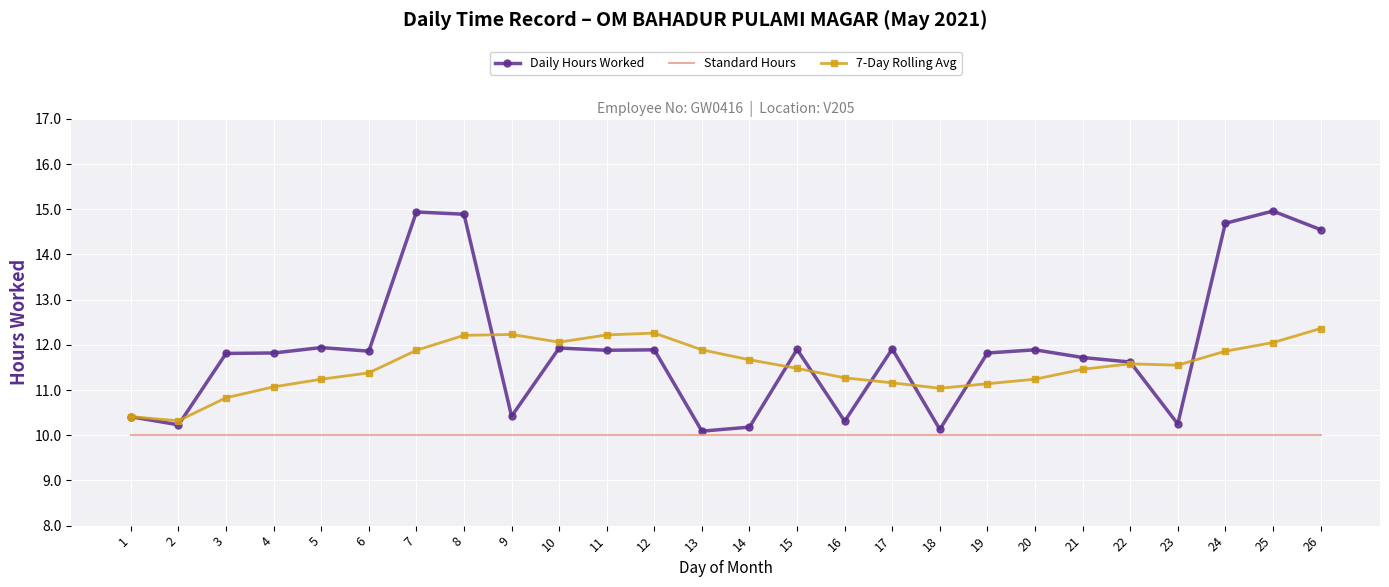

What is the maximum value for Standard Hours?

10.0